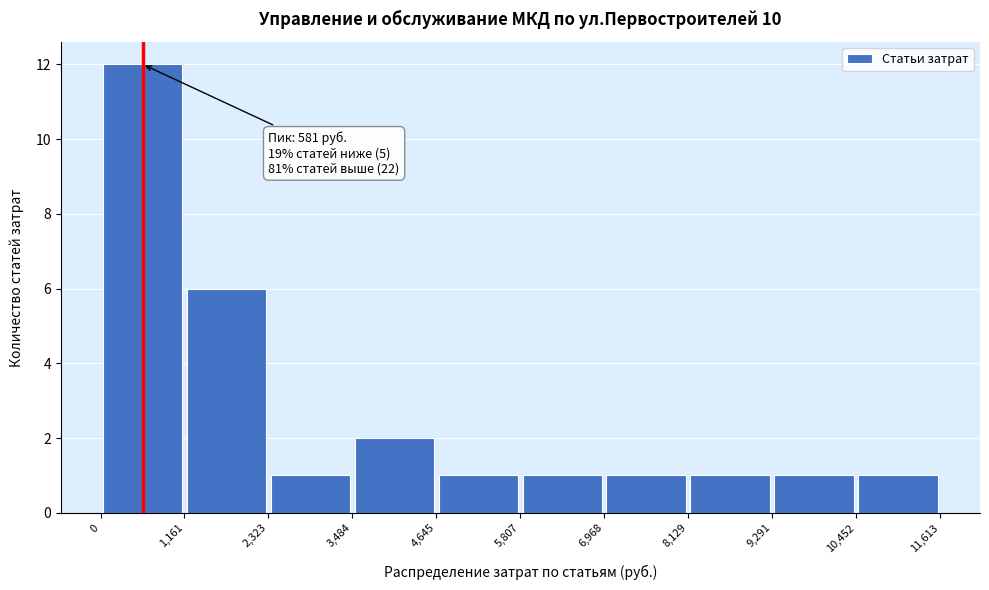

Over which range of the x-axis is the bar tallest?

0 to 1,161